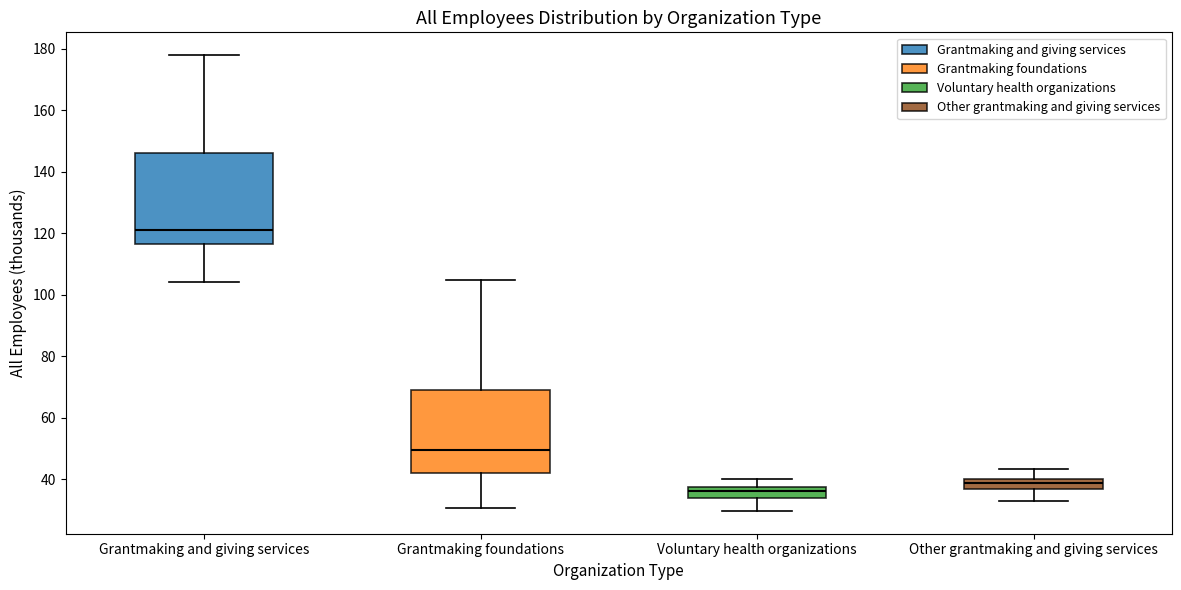

Which box is the tallest, from its lower edge to its upper edge?

Grantmaking and giving services